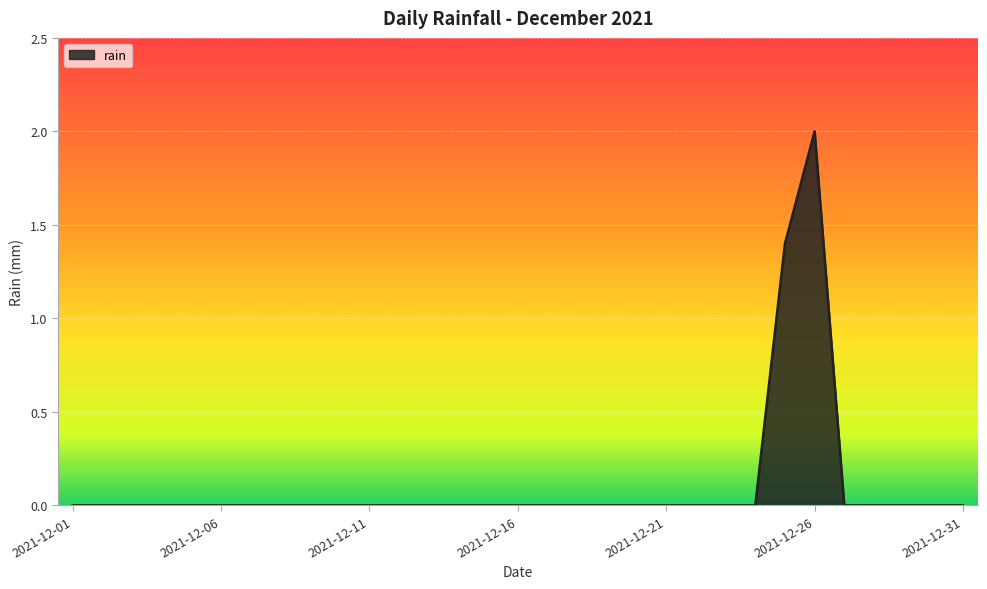

Does the chart display data point markers on the line(s)?

No